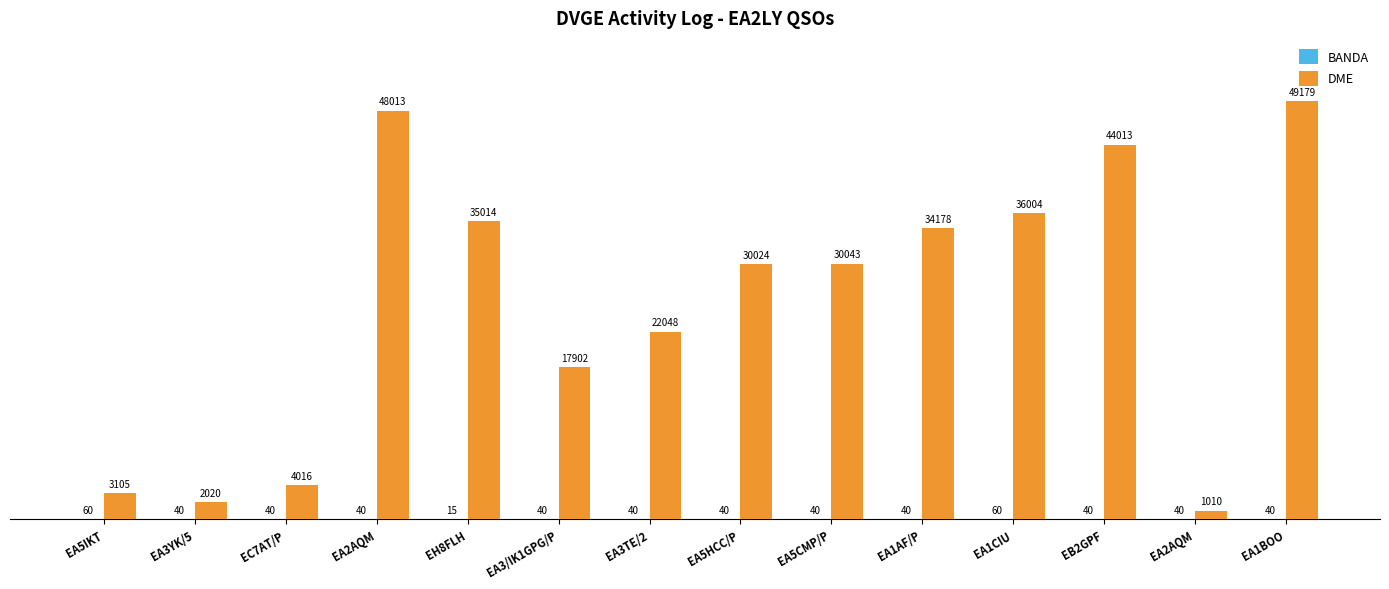

How many groups of bars are there?

14